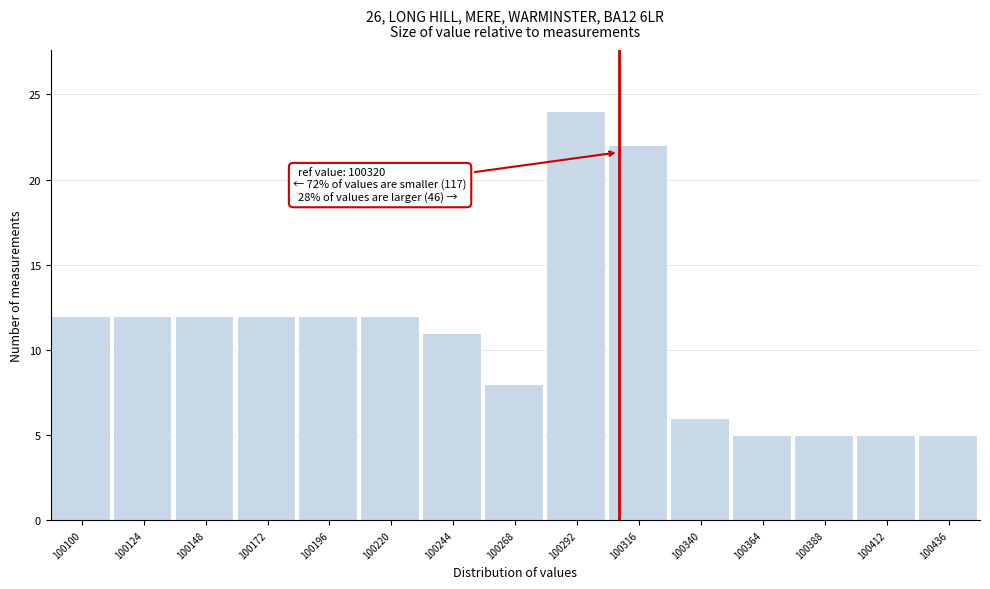

Reading right to left, what are all the values shown in this chart?

100436=5	100412=5	100388=5	100364=5	100340=6	100316=22	100292=24	100268=8	100244=11	100220=12	100196=12	100172=12	100148=12	100124=12	100100=12